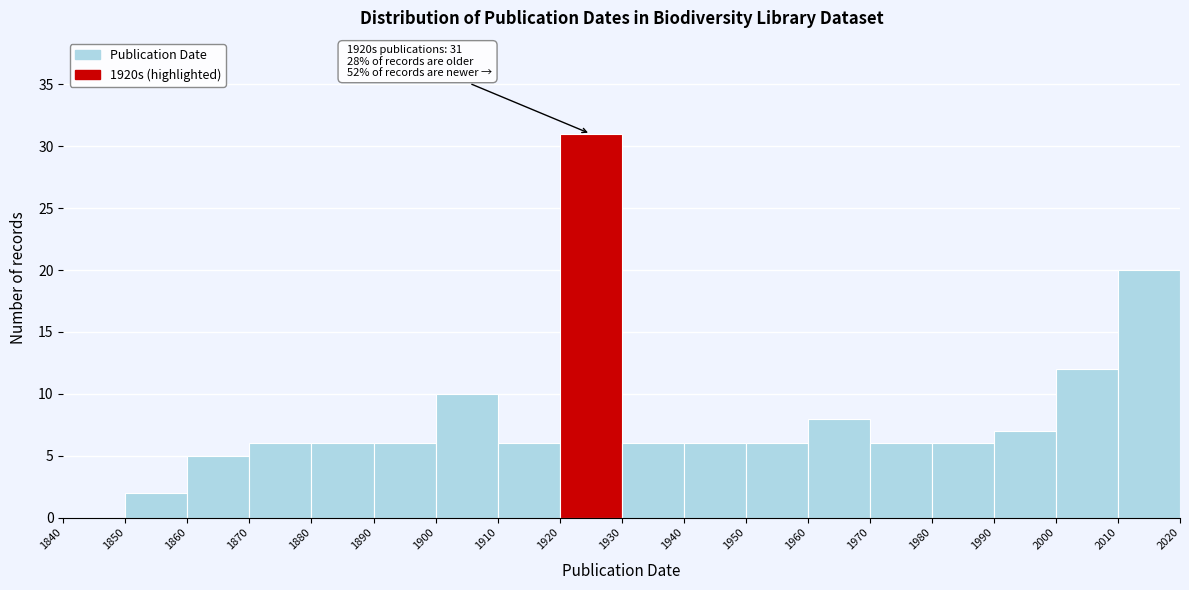

Over which range of the x-axis is the bar tallest?

1920 to 1930